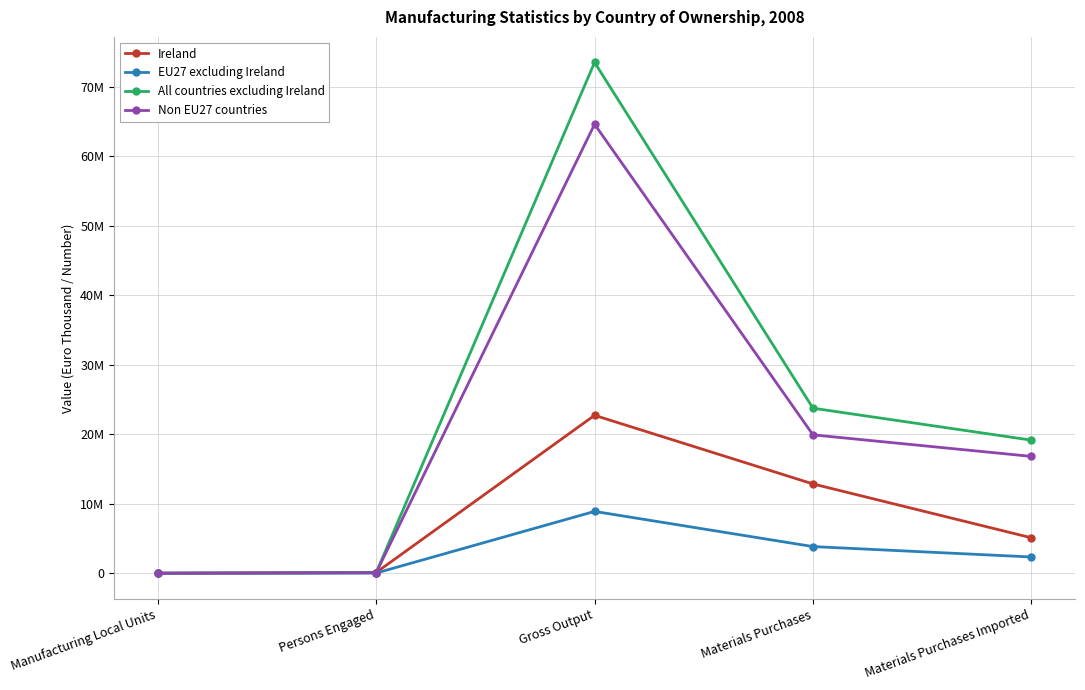

Reading left to right, what are all the values shown in this chart?

Ireland: Manufacturing Local Units=4677	Persons Engaged=103607	Gross Output=22730392	Materials Purchases=12853332	Materials Purchases Imported=5102495
EU27 excluding Ireland: Manufacturing Local Units=232	Persons Engaged=24409	Gross Output=8899424	Materials Purchases=3835373	Materials Purchases Imported=2338072
All countries excluding Ireland: Manufacturing Local Units=506	Persons Engaged=92190	Gross Output=73529825	Materials Purchases=23754565	Materials Purchases Imported=19156301
Non EU27 countries: Manufacturing Local Units=274	Persons Engaged=67781	Gross Output=64630400	Materials Purchases=19919192	Materials Purchases Imported=16818229